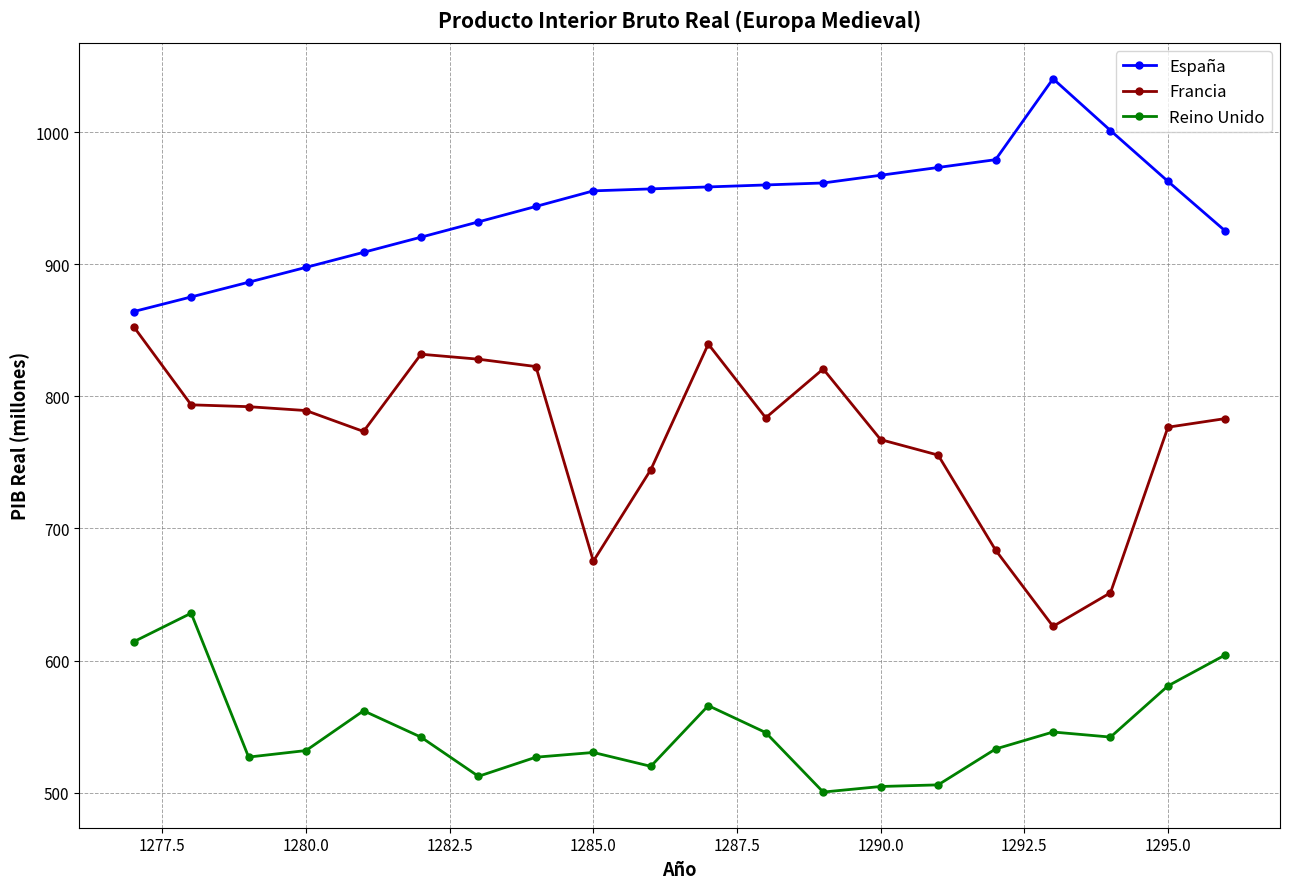

Is this an area chart (filled region under the line)?

No